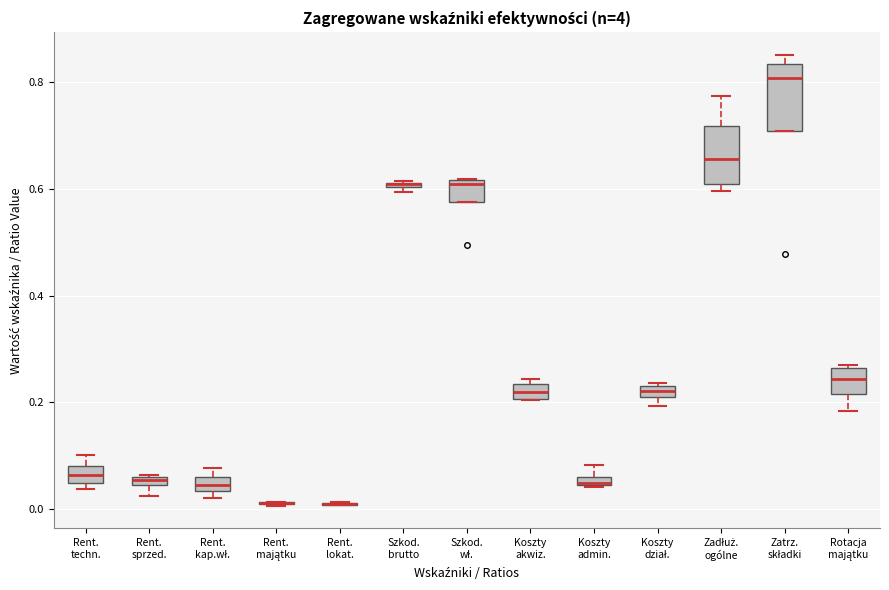

Where does the median line of the box for Koszty dział. sit on the y-axis? The values are not printed on the chart, so give them approximately, as read against the axis.

0.22